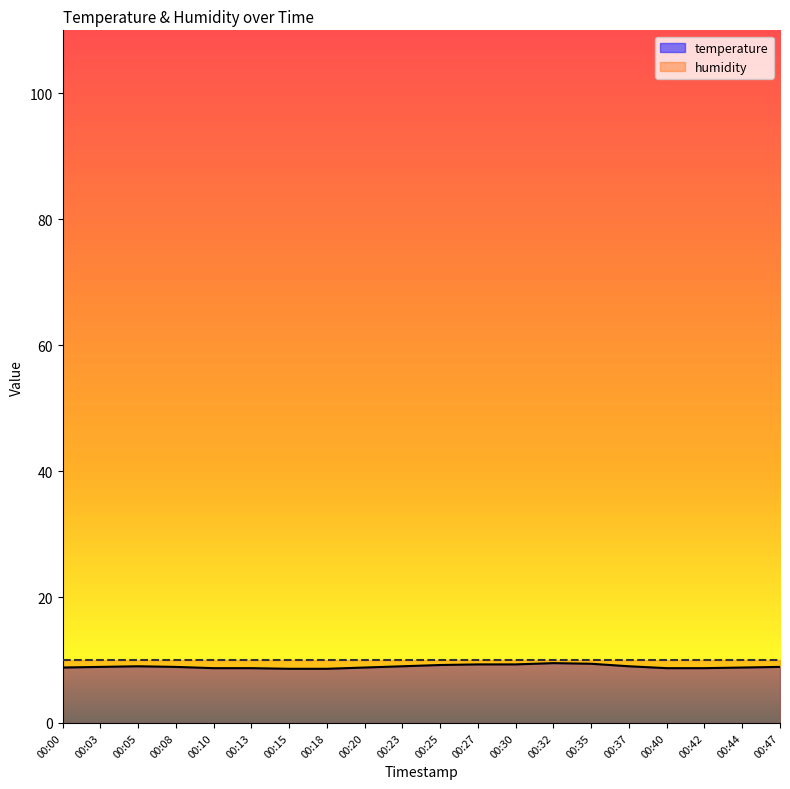

Count the values in the range 8 to 9.

15